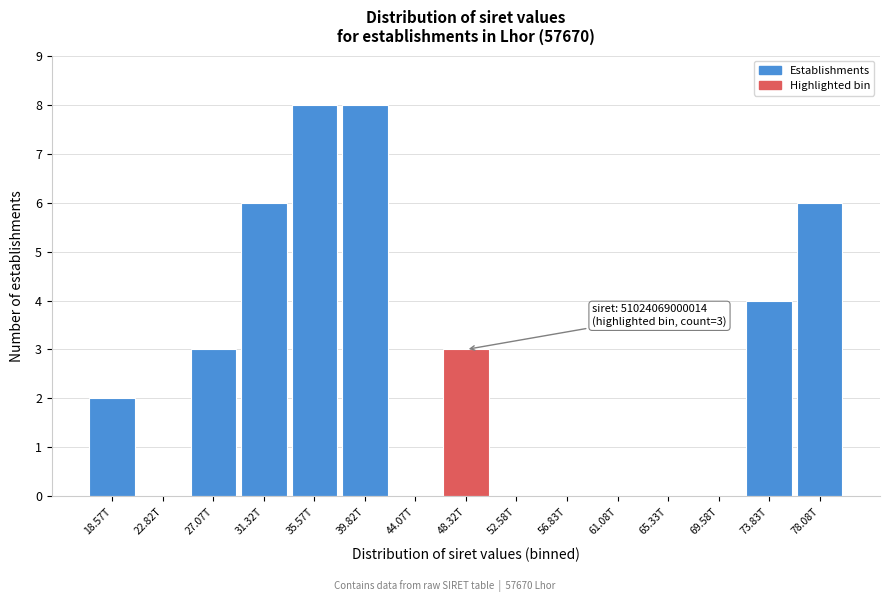

Reading left to right, what are all the values shown in this chart?

18.57T=2	22.82T=0	27.07T=3	31.32T=6	35.57T=8	39.82T=8	44.07T=0	48.32T=3	52.58T=0	56.83T=0	61.08T=0	65.33T=0	69.58T=0	73.83T=4	78.08T=6